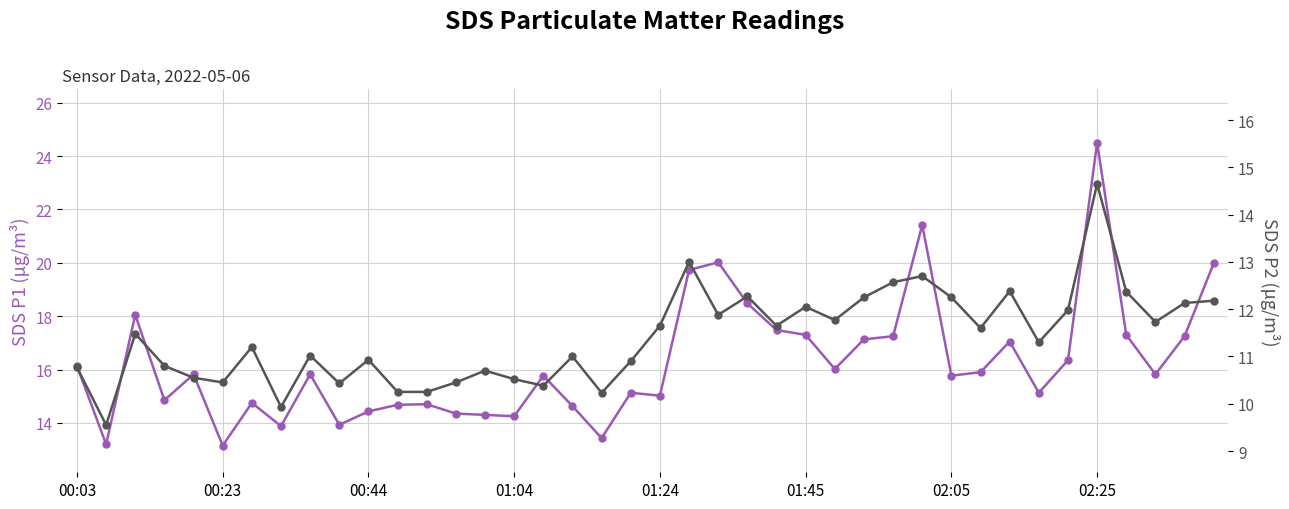

What is the sum of all SDS_P1 values?

650.1